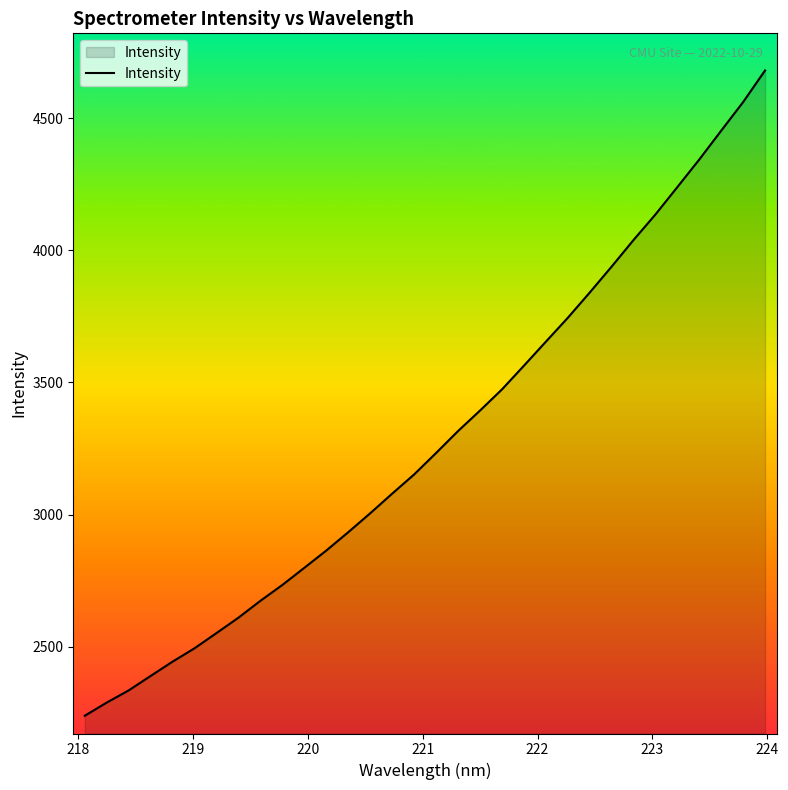

What is the difference between the maximum and minimum values?

2440.5